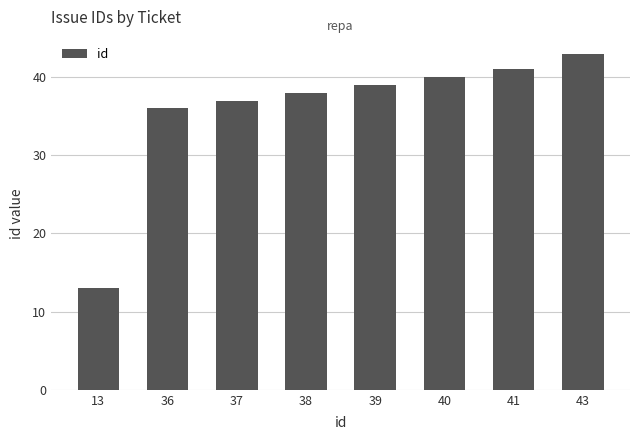

Where is the data nearest to the value 28?

36